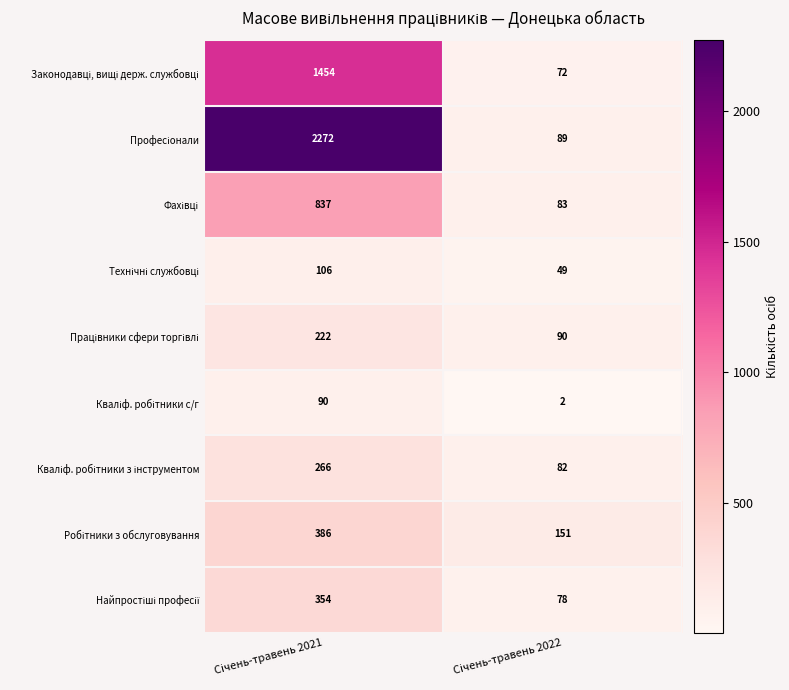

What is the maximum value shown in the chart?

2272